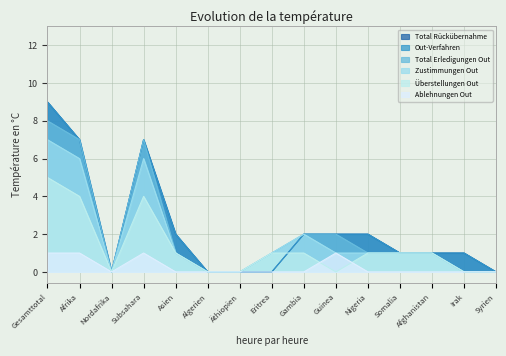

True or false: Total Erledigungen Out and Total Rückübernahme cross at least once.

False